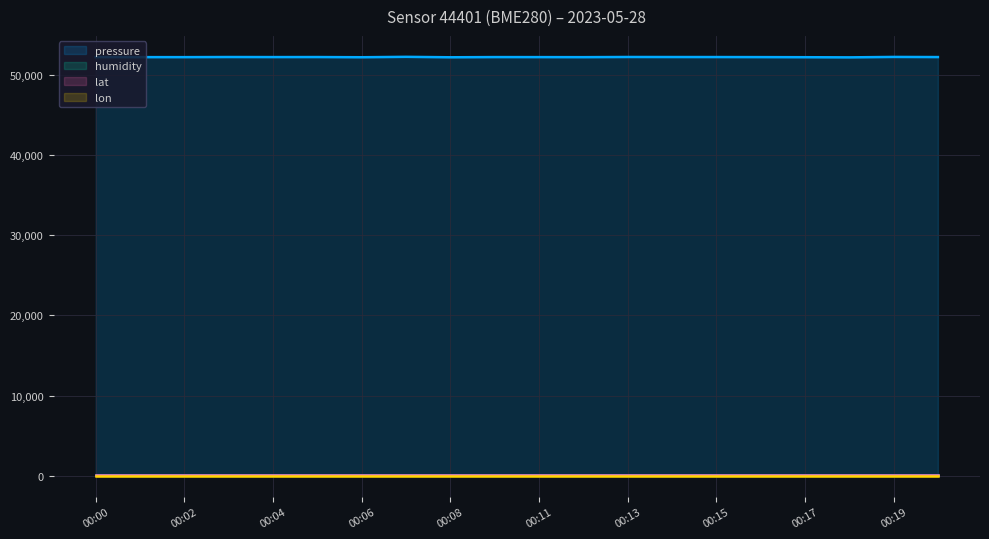

What is the difference between the highest and lowest values at 00:19?

52183.6